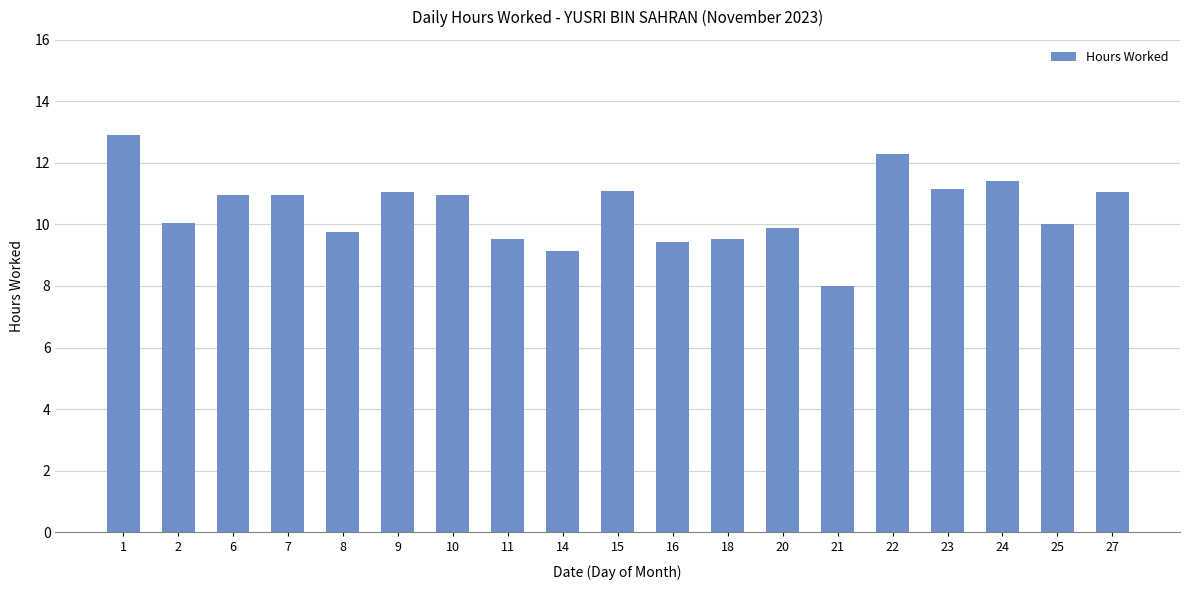

How many bars are there in total?

19